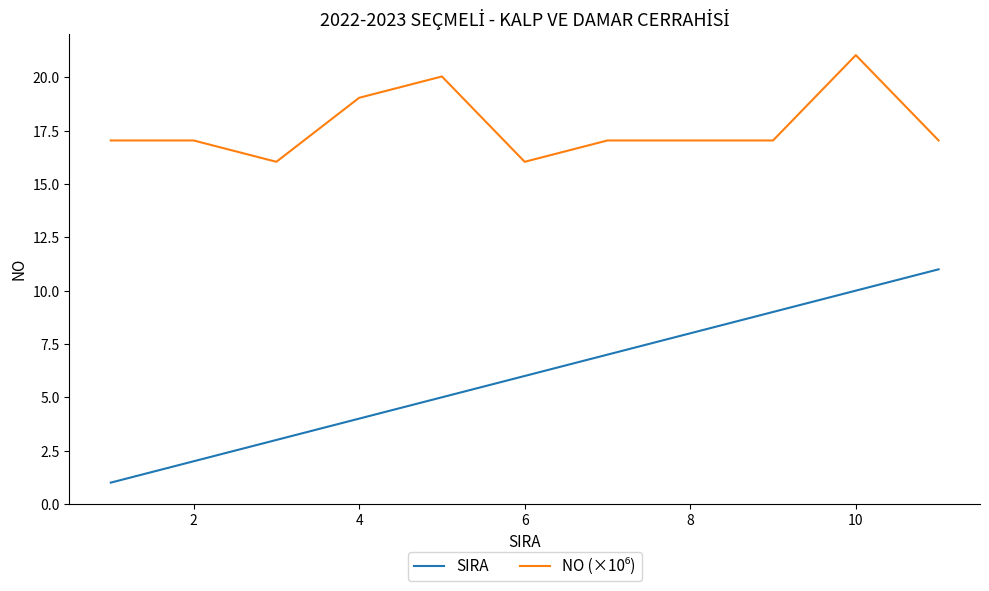

What is the difference between the maximum and minimum values in the SIRA series?

10.0